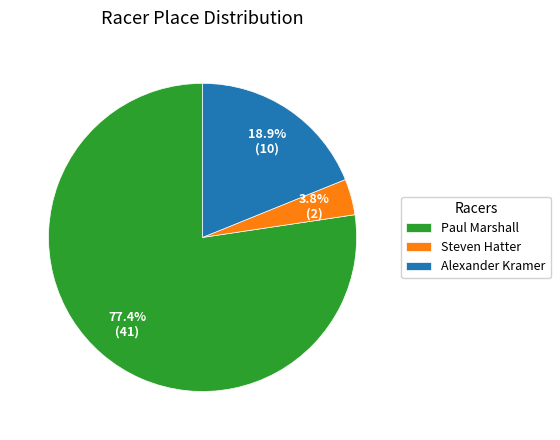

Which category accounts for the majority?

Paul Marshall